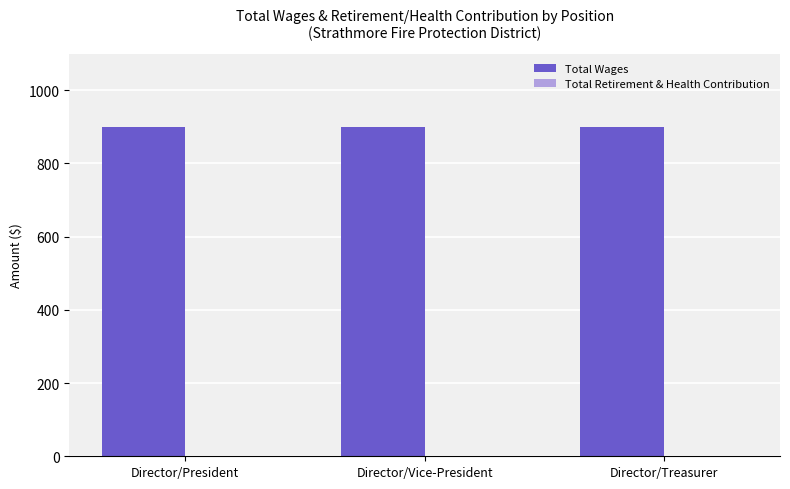

The Total Wages series shows 262 at Director/Treasurer. True or false?

False